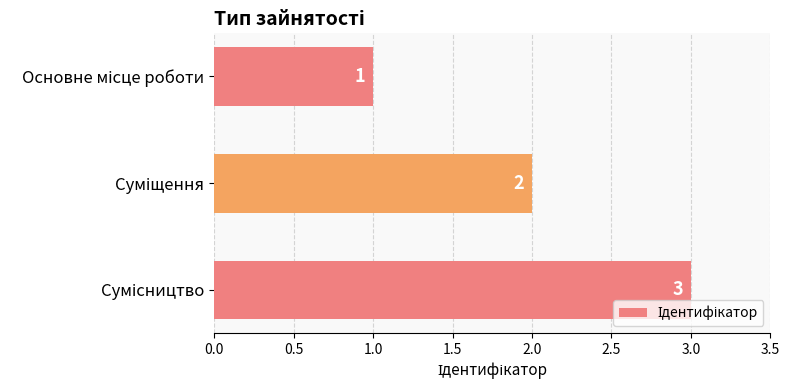

How many values are below 2?

1